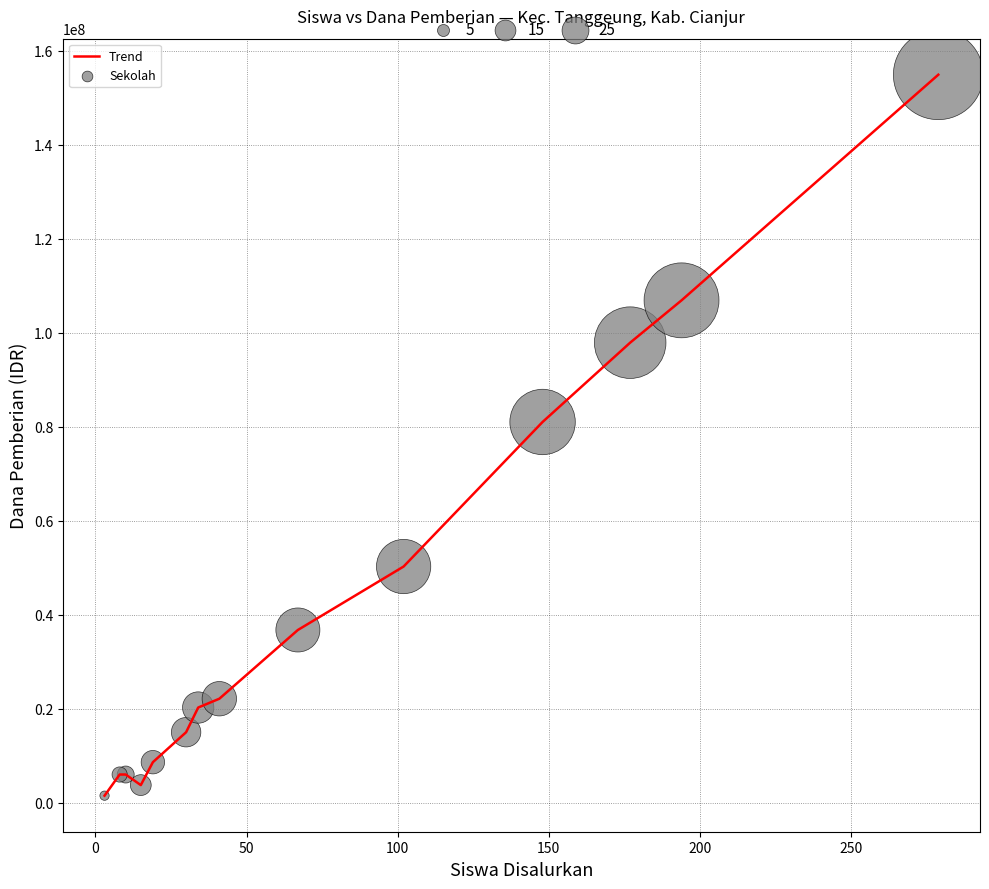

What is the difference between the maximum and minimum values?

153375000